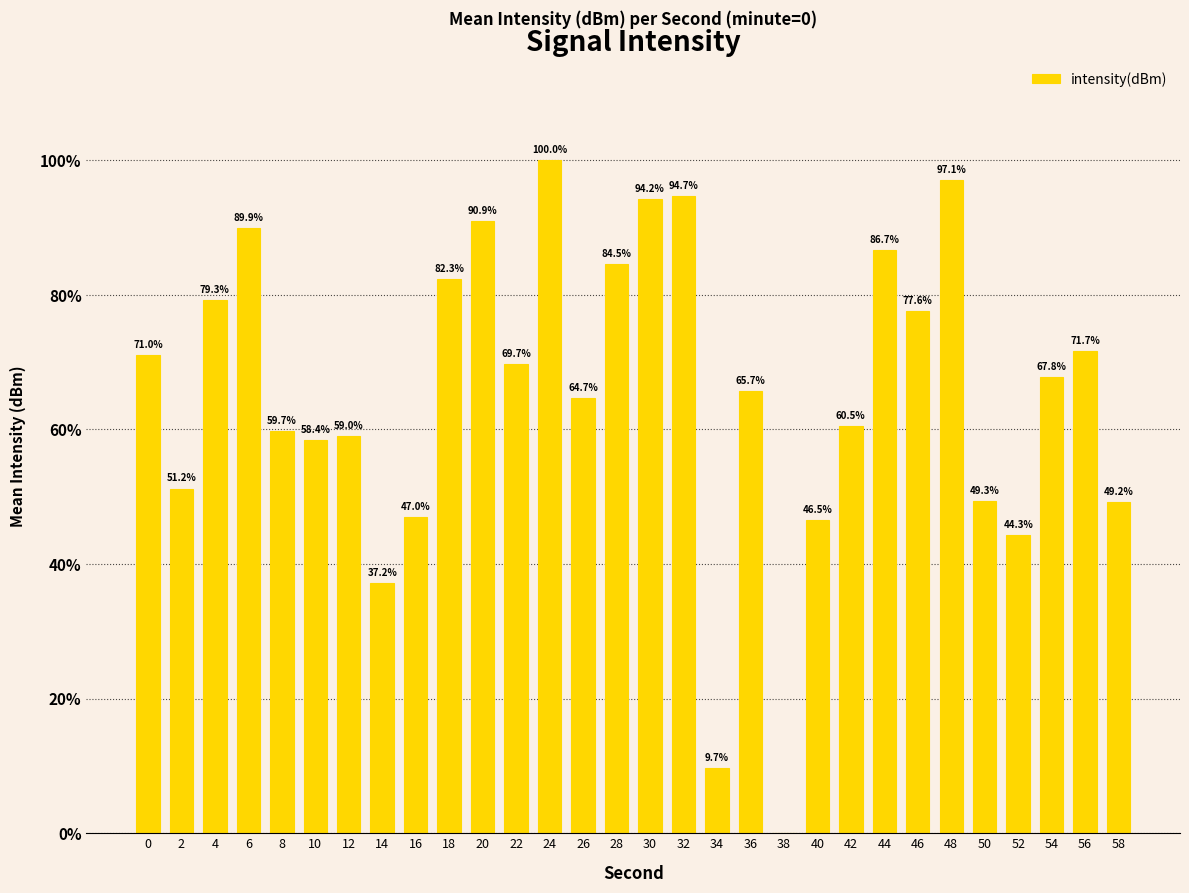

True or false: the data shows 9.7 at 34.

True